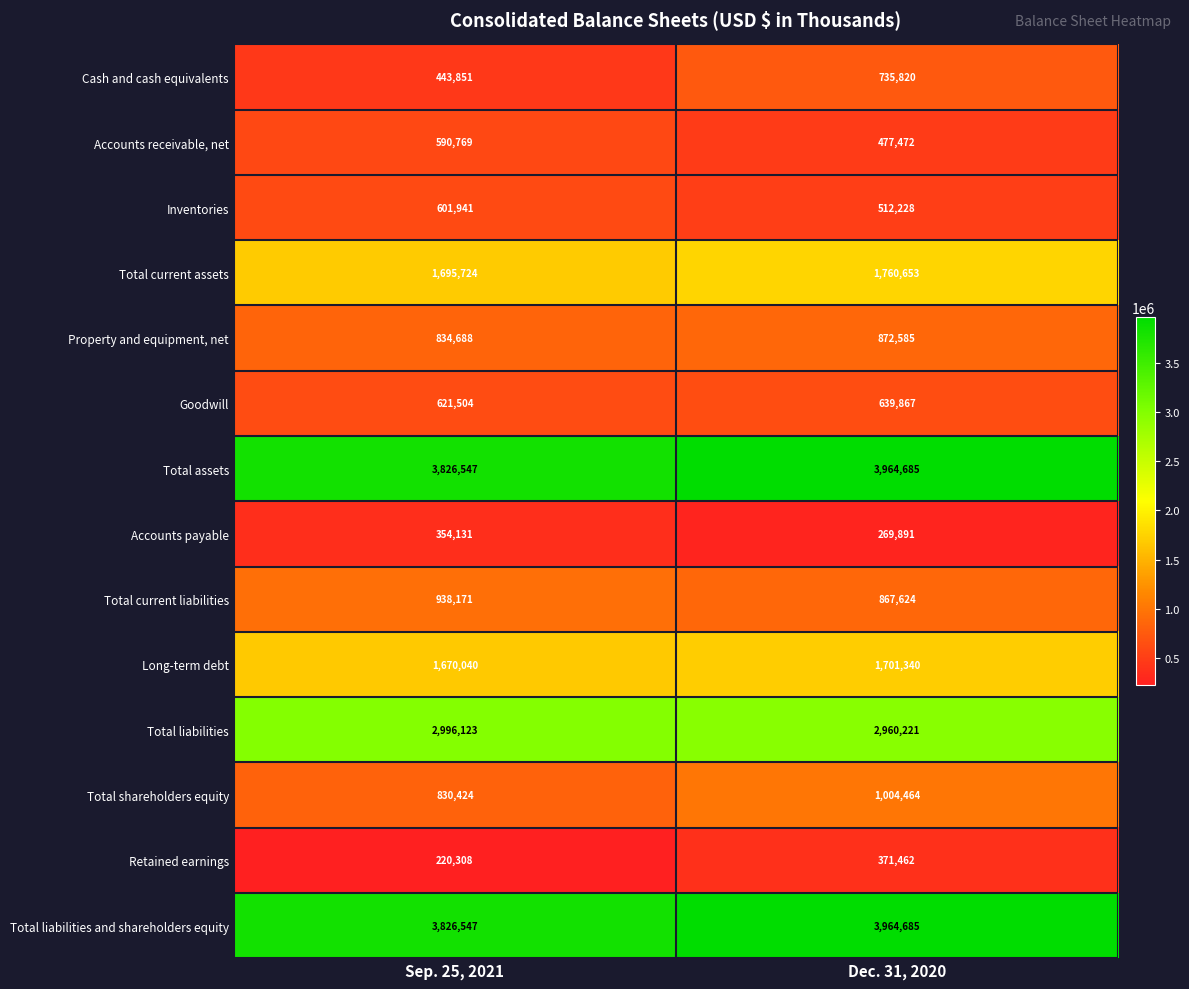

What is the smallest value displayed?

220308